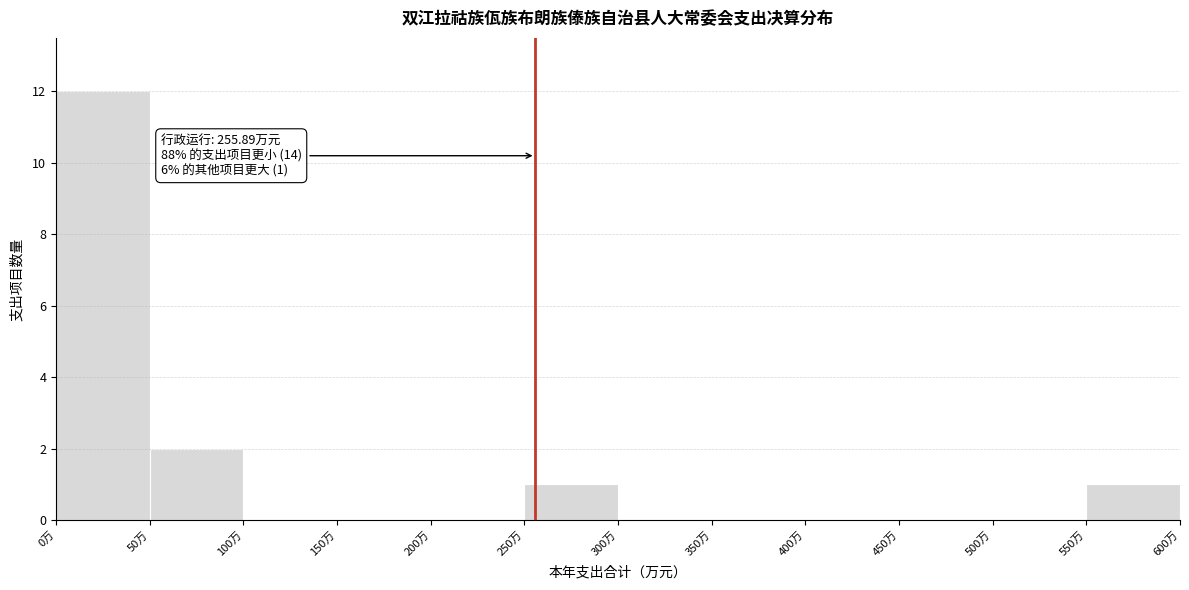

Over which range of the x-axis is the bar tallest?

0 to 50